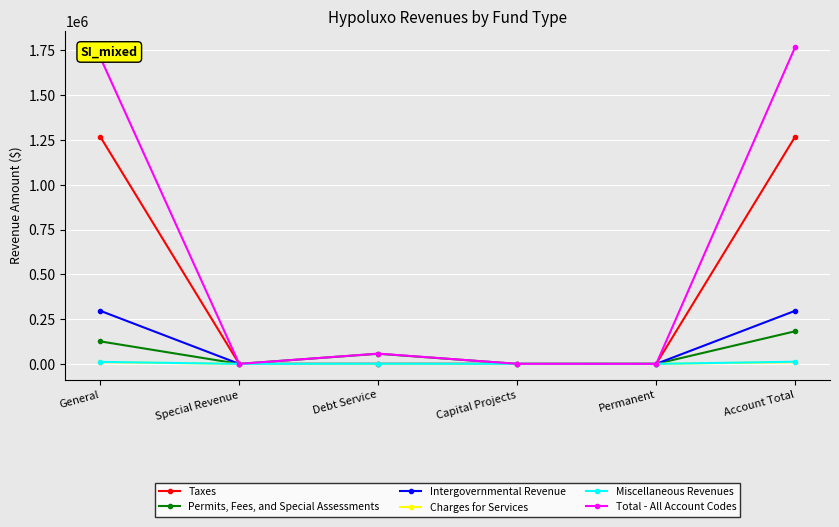

Which series has the largest total across all categories?

Total - All Account Codes